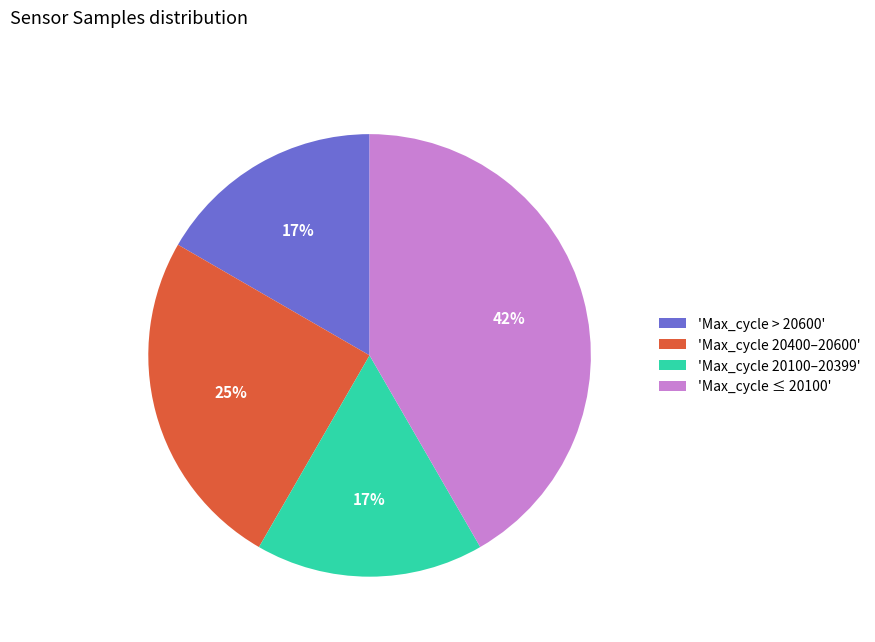

Which category has the biggest portion of the pie?

'Max_cycle ≤ 20100'